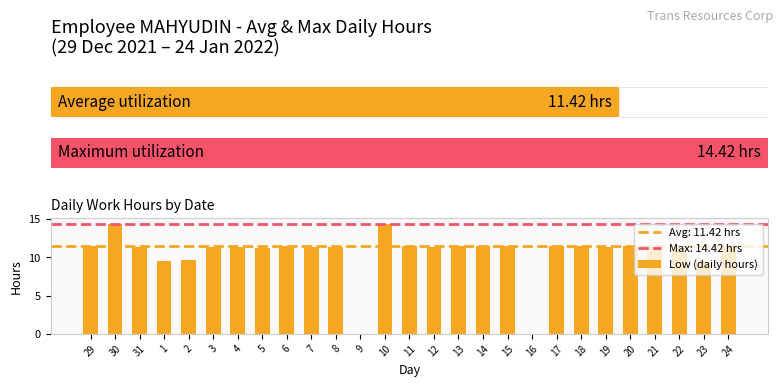

Are the bars grouped side by side (vs. stacked)?

No